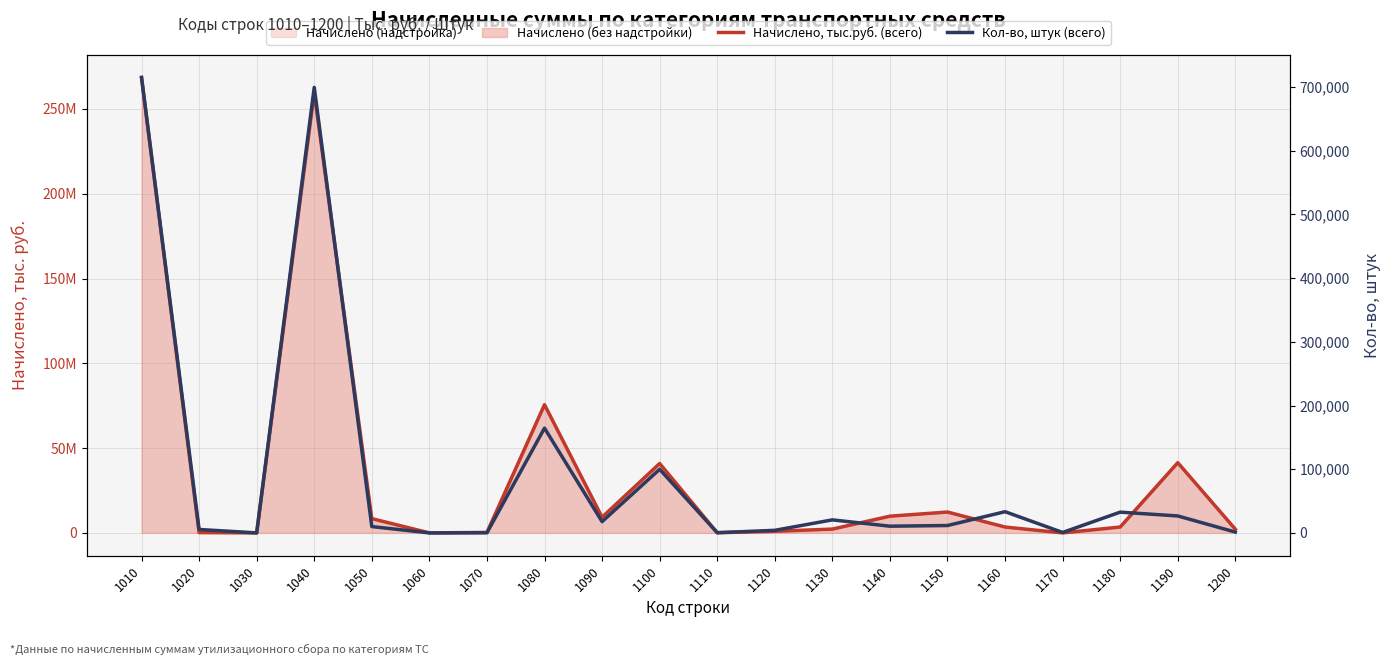

What is the sum of all Начислено, тыс.руб. (всего) values?

738828850